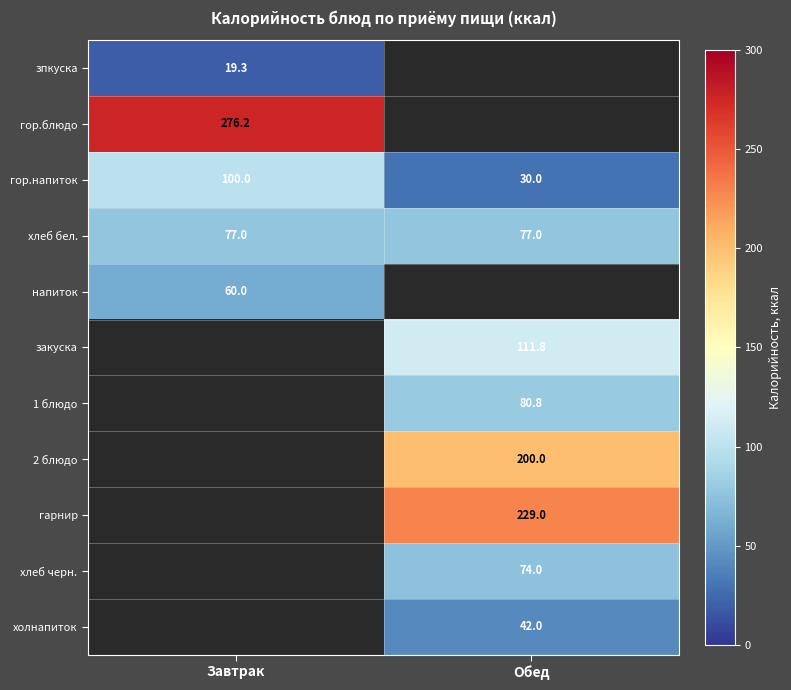

Is the value of гор.напиток at Завтрак greater than the value of зпкуска at Завтрак?

Yes